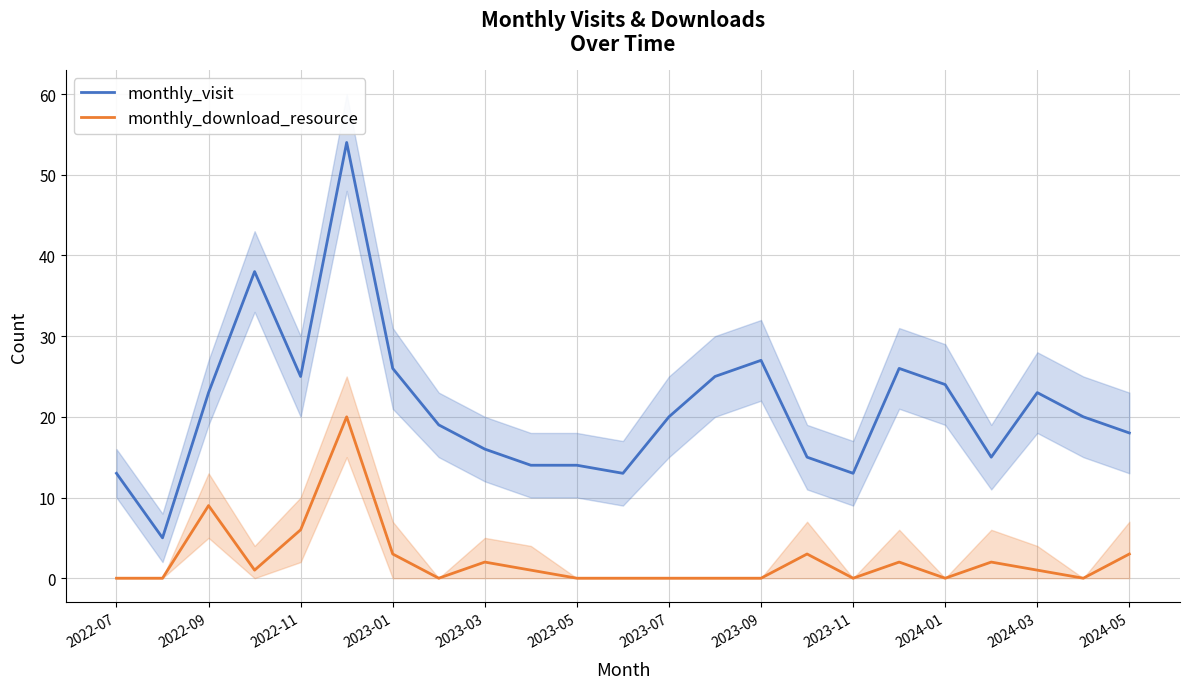

True or false: monthly_visit and monthly_download_resource cross at least once.

False